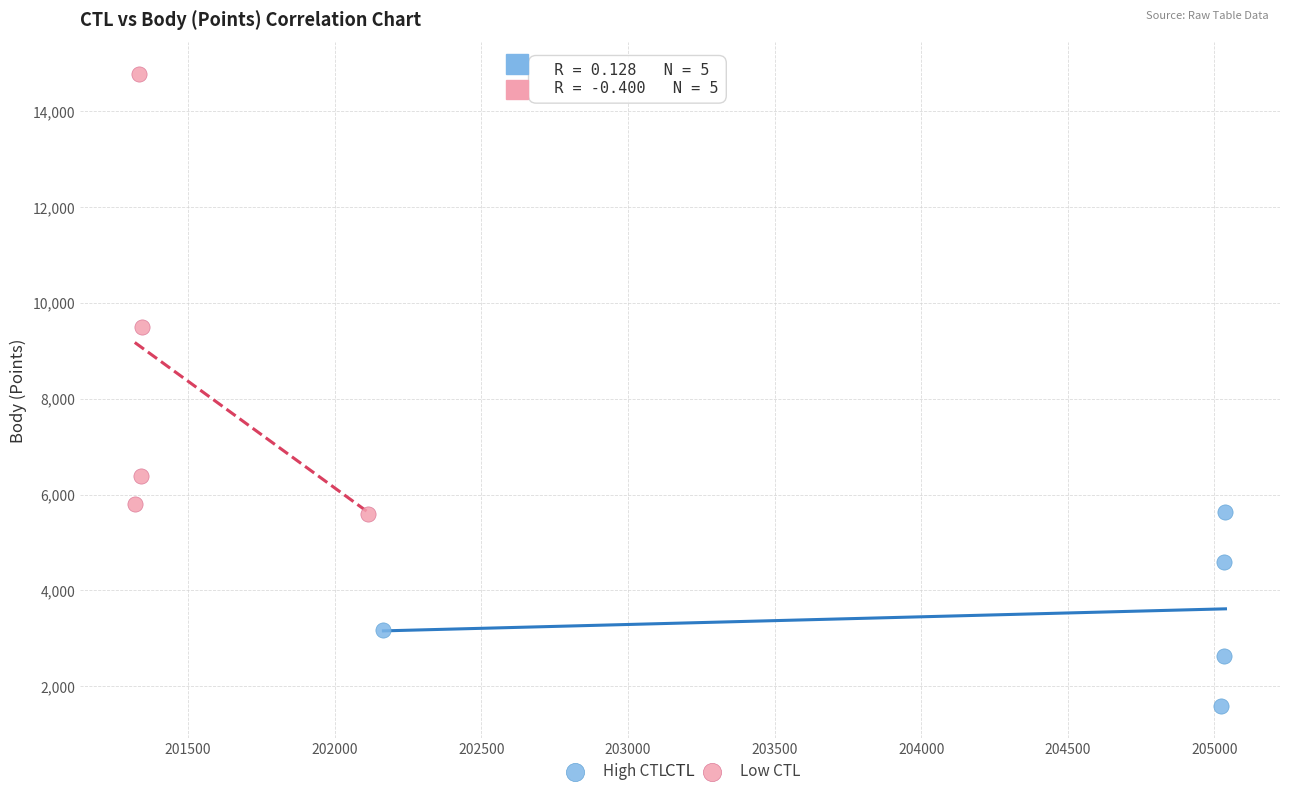

What are all the series names shown in the legend?

High CTL, Low CTL